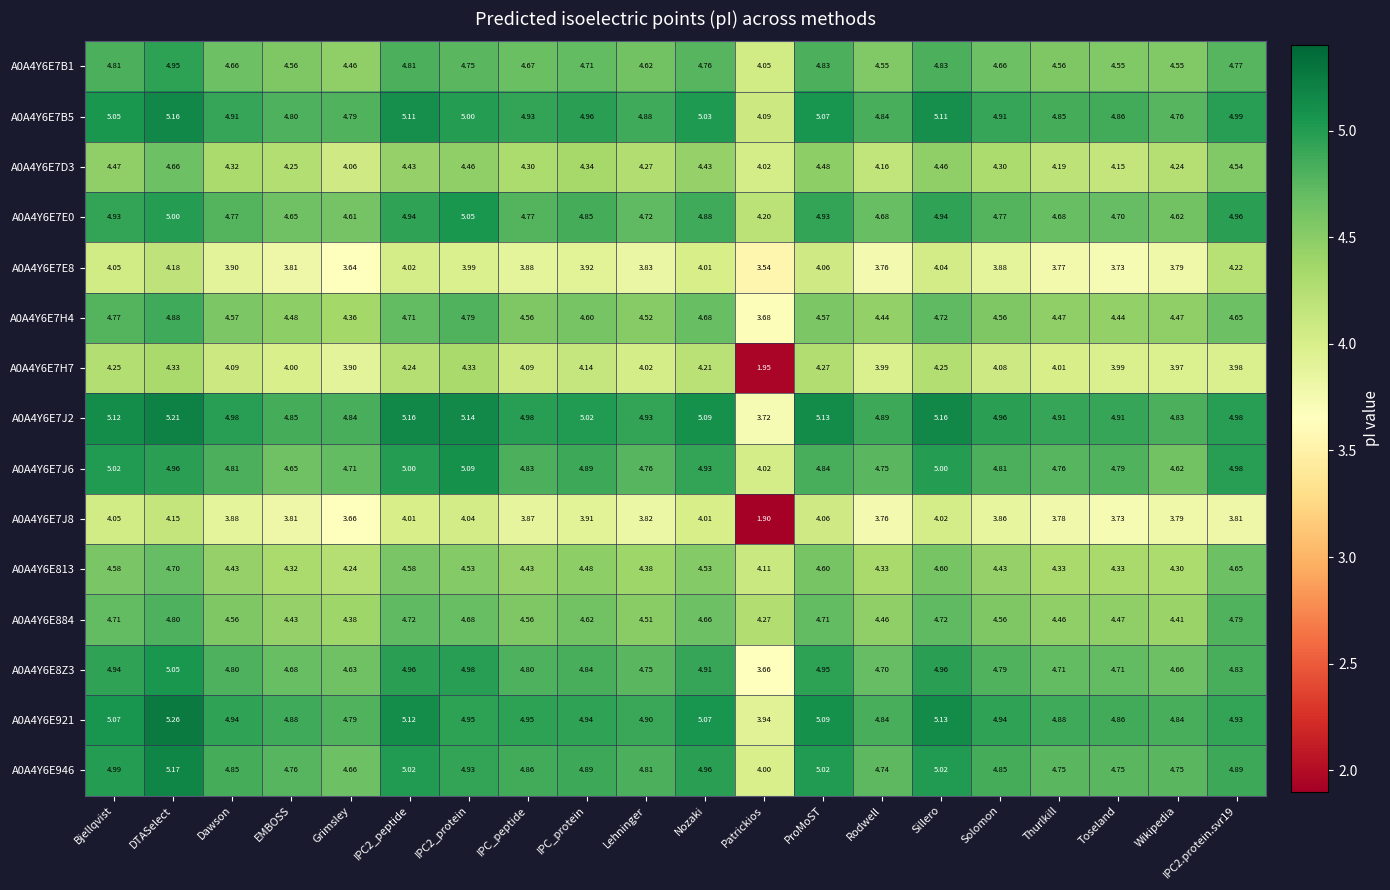

Where is A0A4Y6E946 nearest to the value 4?

Patrickios